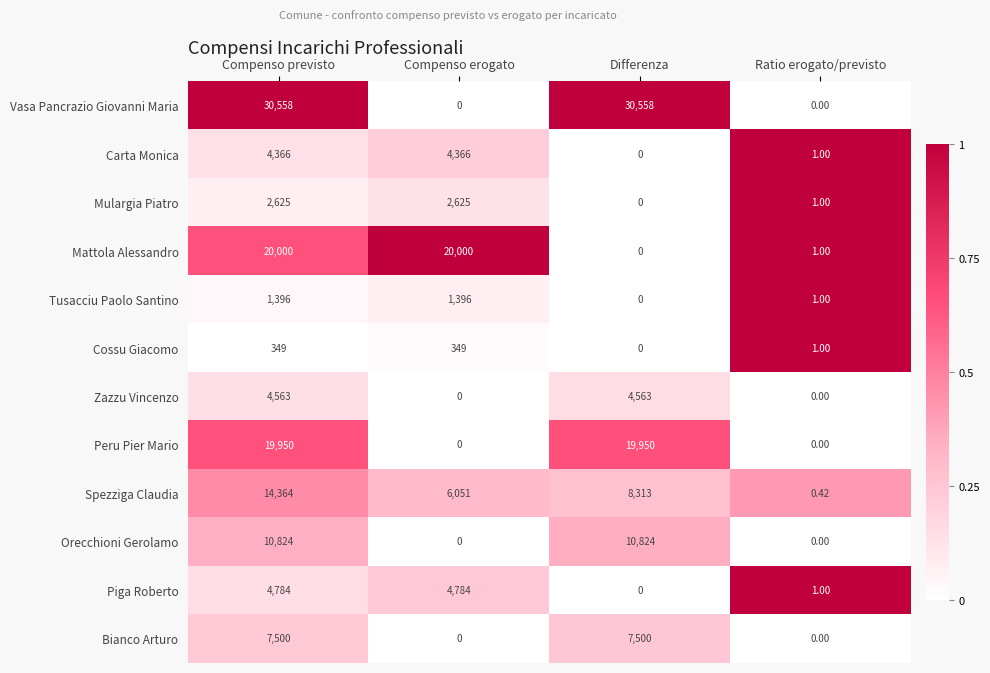

At which category is the sum across all series the highest?

Compenso previsto